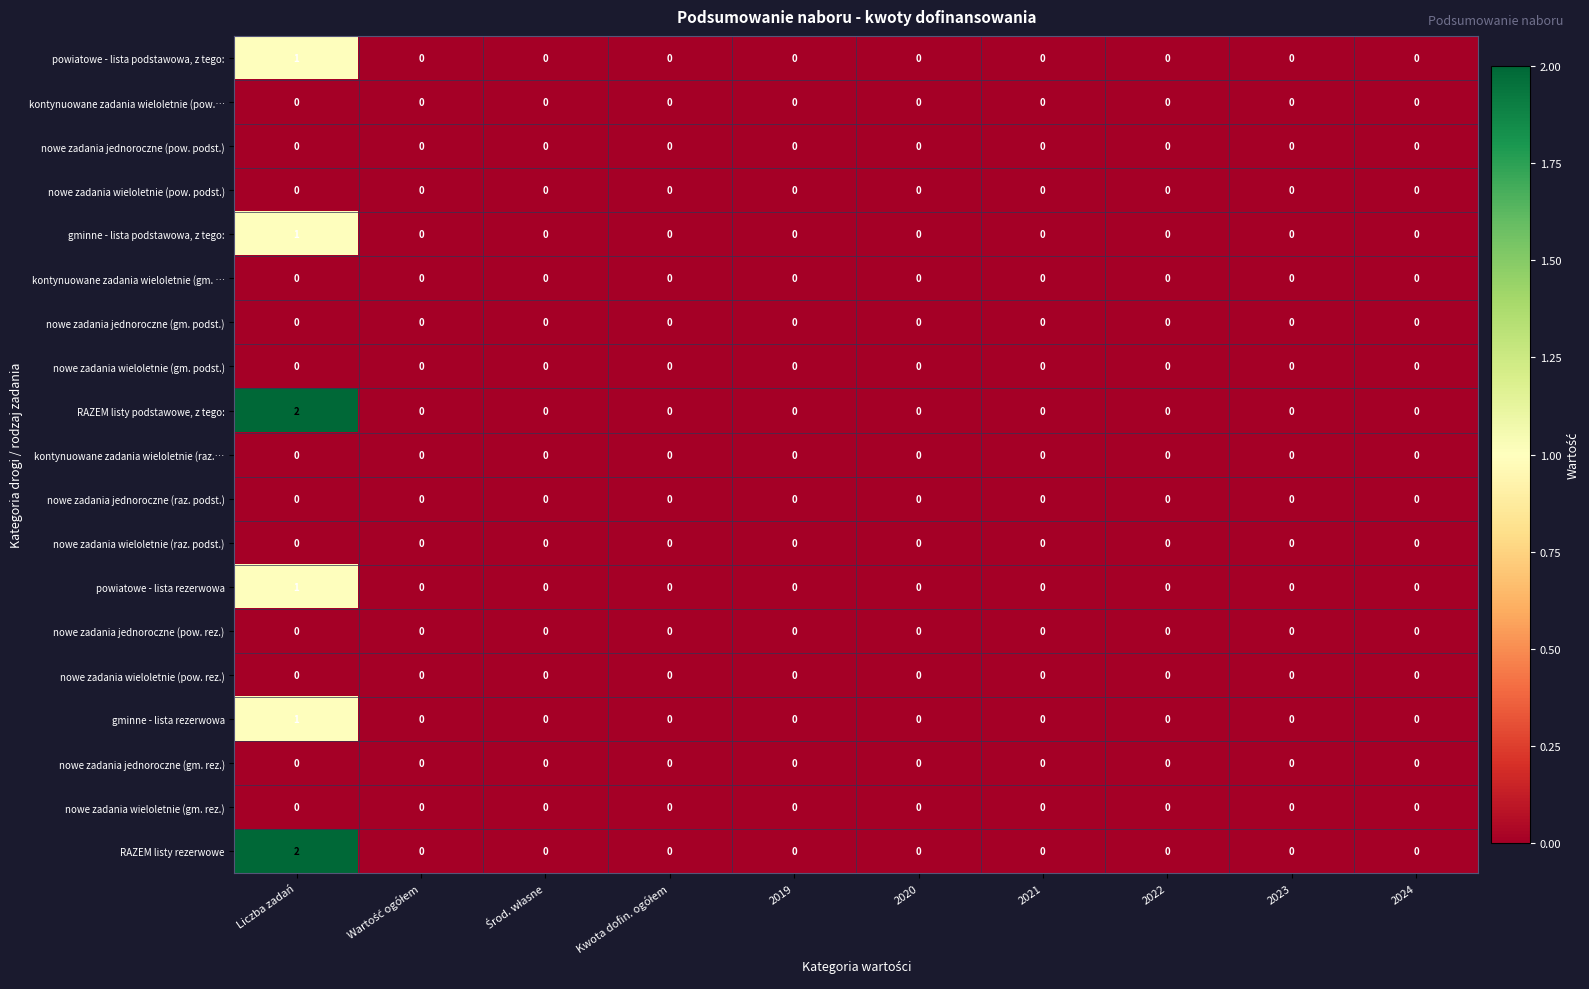

At which category is the sum across all series the highest?

Liczba zadań